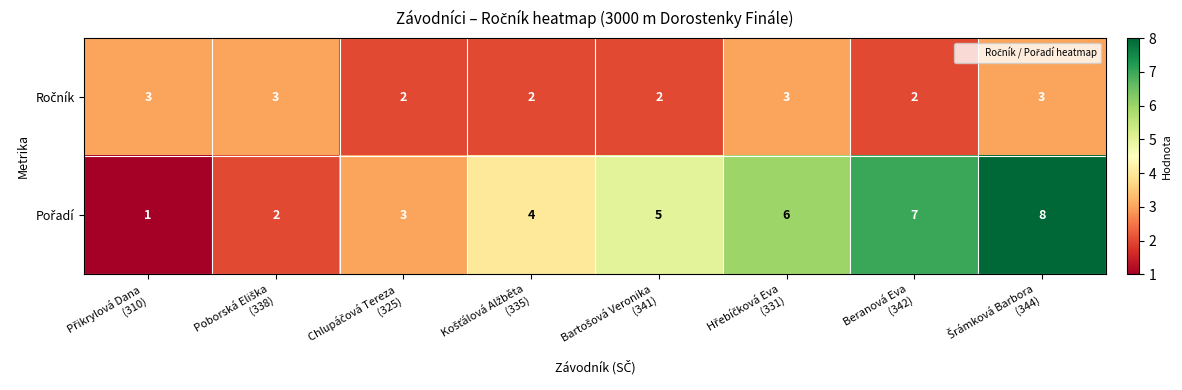

At how many categories does at least one series exceed 1?

8